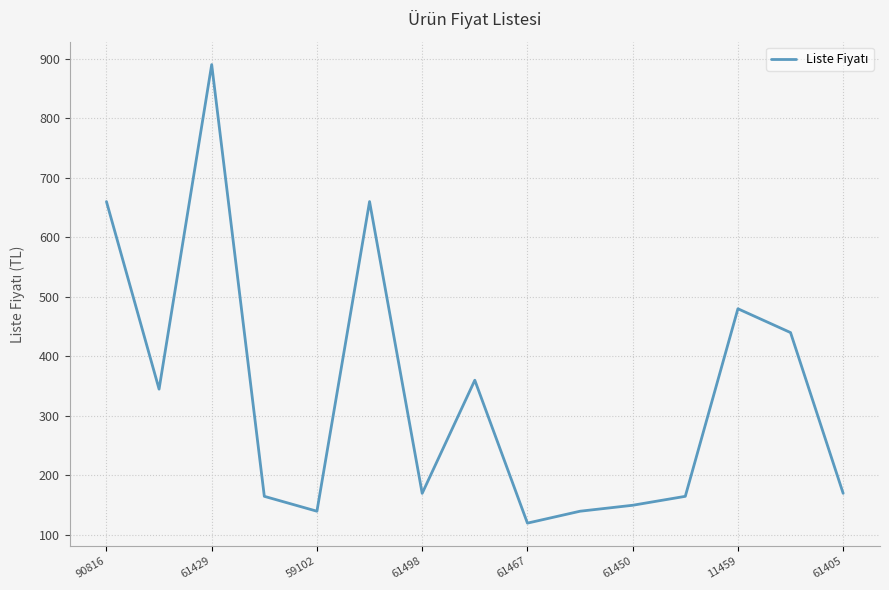

What is the difference between the maximum and minimum values?

770